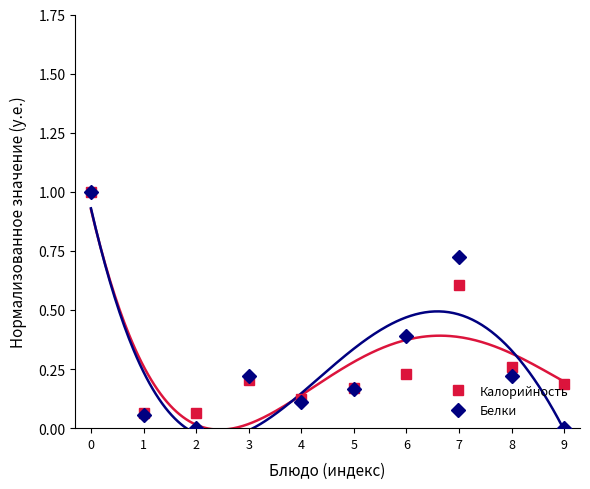

Which series has the widest spread of values?

Белки